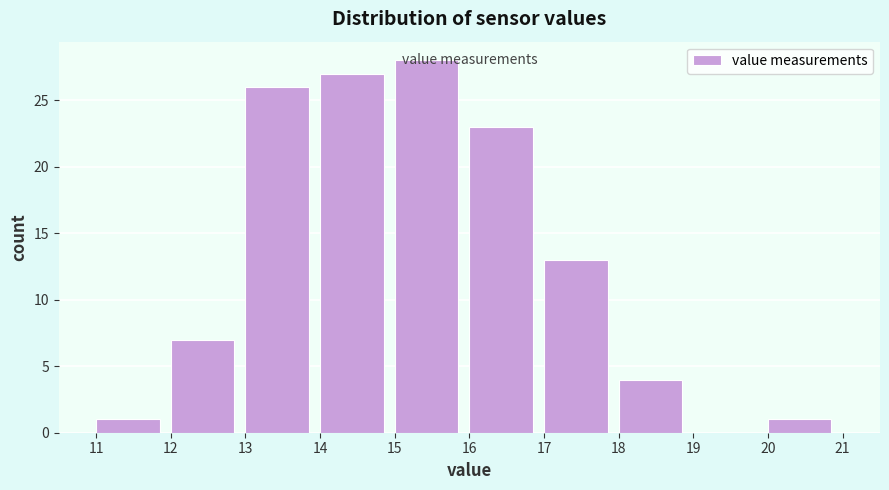

Reading left to right, transcribe this chart: for each bar, give the range it covers on the x-axis and its height. The values are not printed on the chart, so give them approximately, as read against the axis.

11 to 12: 1
12 to 13: 7
13 to 14: 26
14 to 15: 27
15 to 16: 28
16 to 17: 23
17 to 18: 13
18 to 19: 4
19 to 20: 0
20 to 21: 1